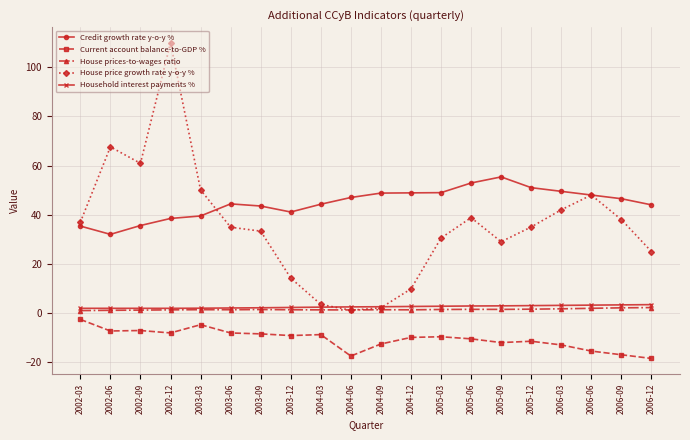

How many values in the Credit growth rate y-o-y % series exceed 46?

10